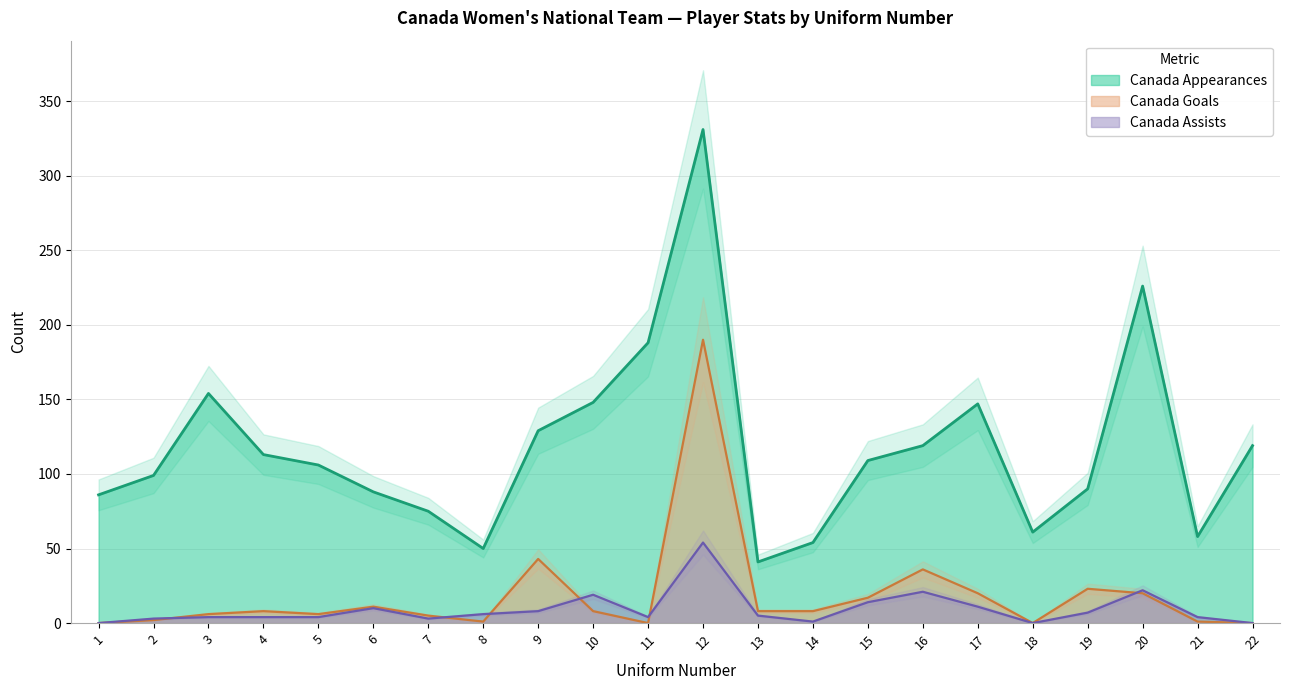

Reading left to right, extract all data points from this chart.

Canada Appearances: 1=86	2=99	3=154	4=113	5=106	6=88	7=75	8=50	9=129	10=148	11=188	12=331	13=41	14=54	15=109	16=119	17=147	18=61	19=90	20=226	21=58	22=119
Canada Goals: 1=0	2=2	3=6	4=8	5=6	6=11	7=5	8=1	9=43	10=8	11=0	12=190	13=8	14=8	15=17	16=36	17=20	18=0	19=23	20=20	21=1	22=0
Canada Assists: 1=0	2=3	3=4	4=4	5=4	6=10	7=3	8=6	9=8	10=19	11=4	12=54	13=5	14=1	15=14	16=21	17=11	18=0	19=7	20=22	21=4	22=0